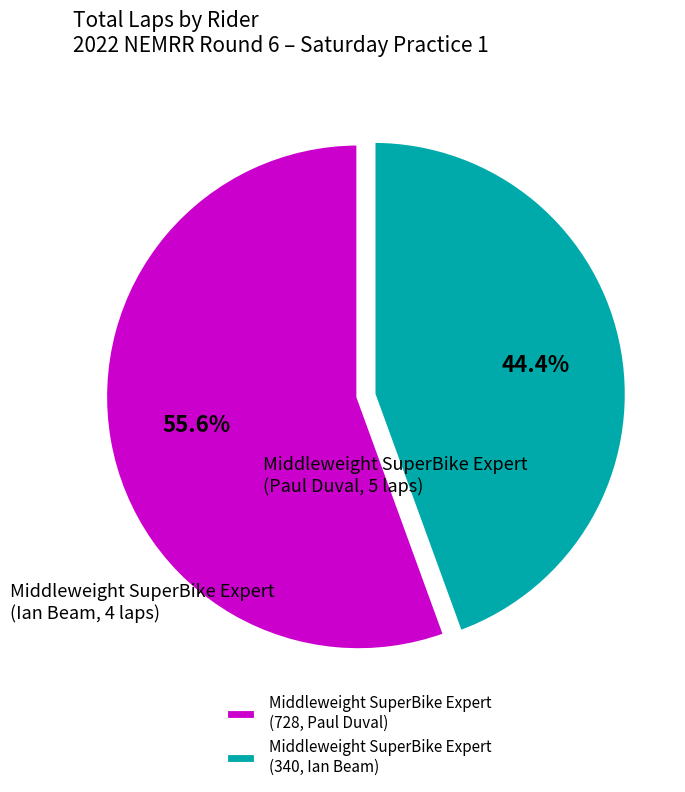

Count the number of slices in the pie.

2